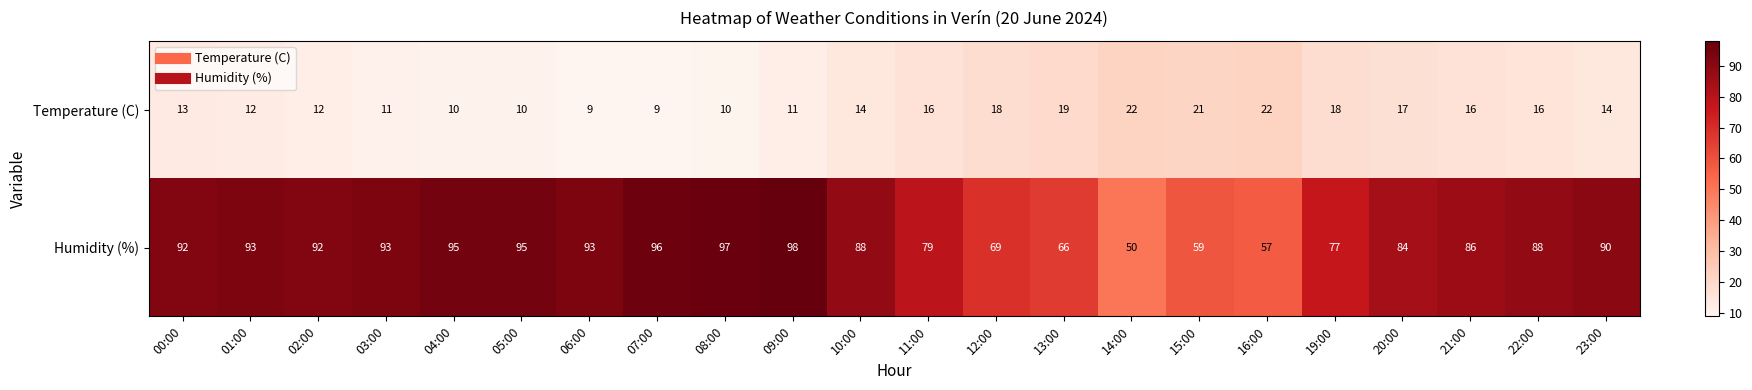

At 15:00, list the series in order from largest to smallest.

Humidity (%), Temperature (C)